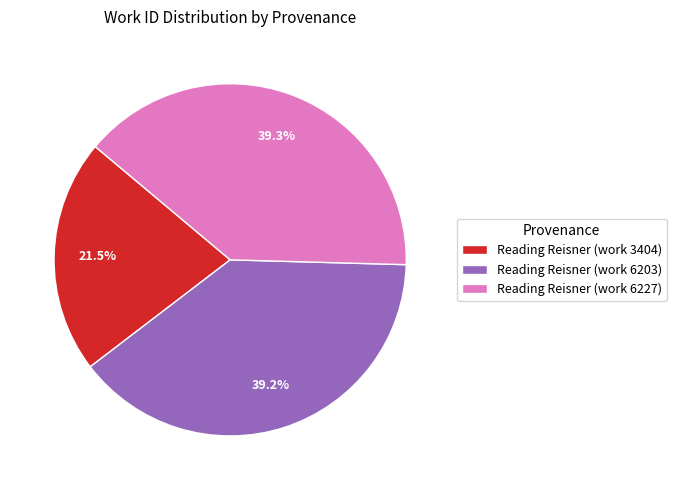

Approximately how many times larger is the value at Reading Reisner (work 3404) compared to Reading Reisner (work 6203)?

0.5